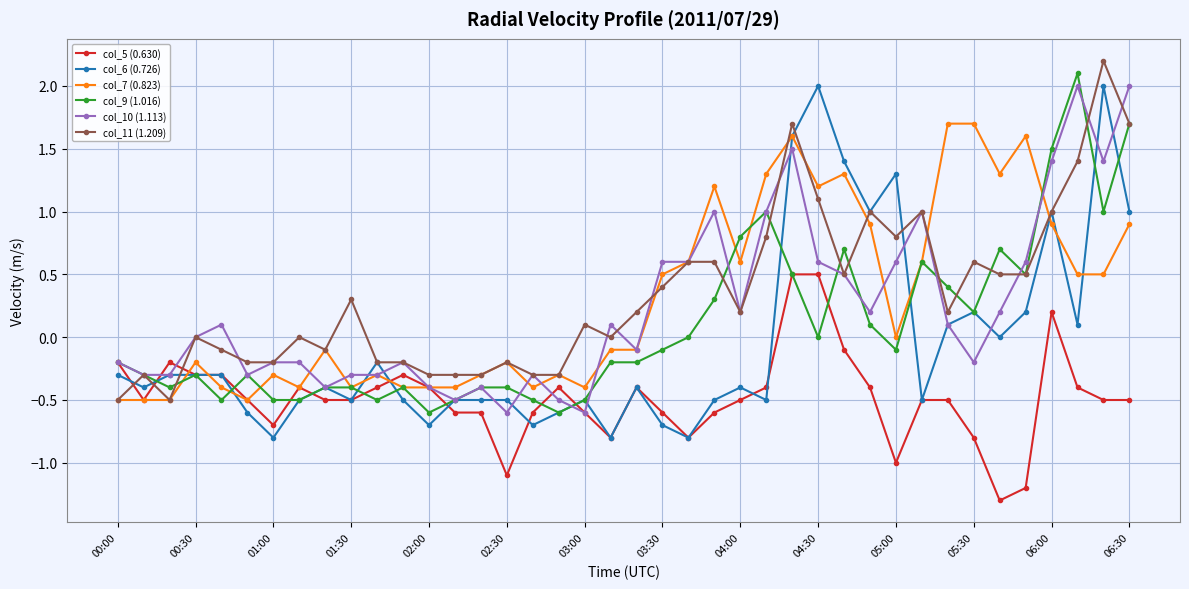

What is the maximum value shown in the chart?

2.2